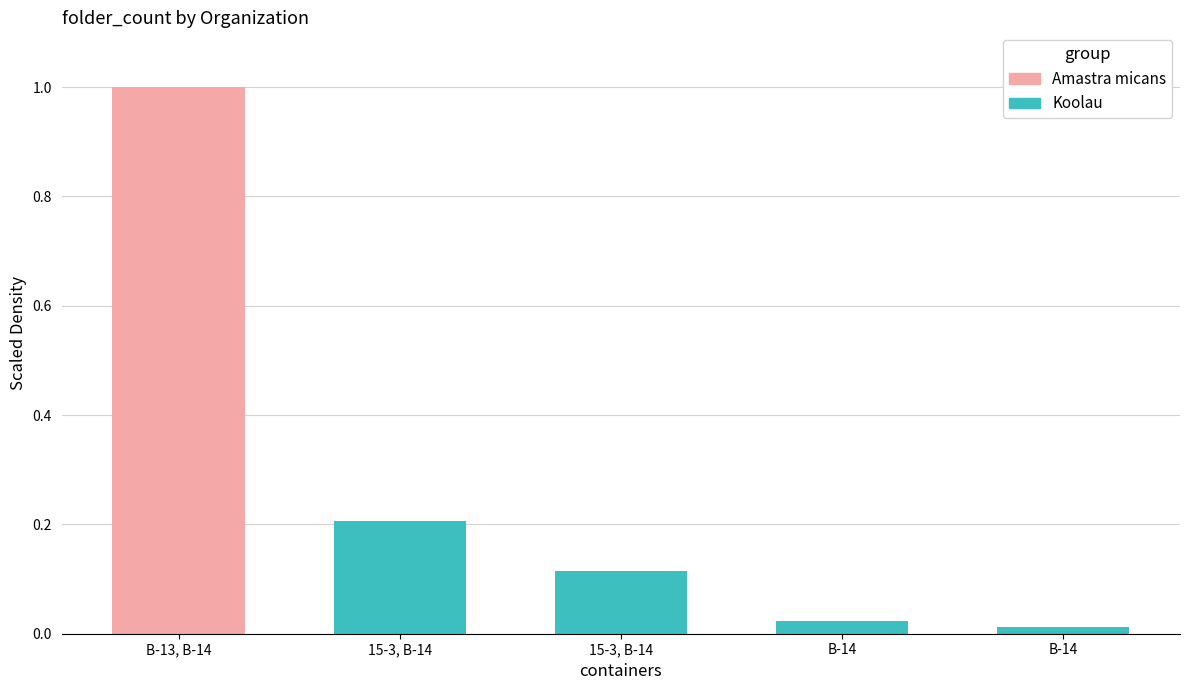

What is the change in value from 15-3, B-14 to B-14?

-0.1